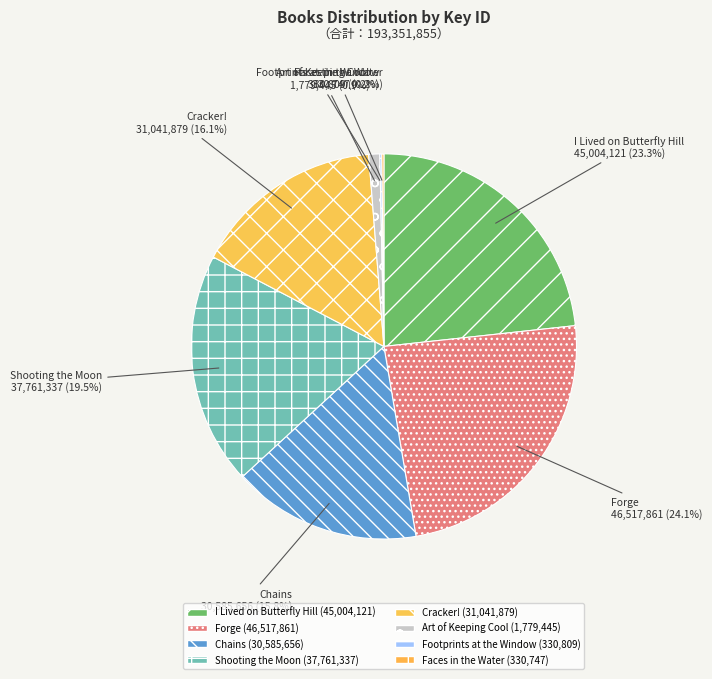

Is there any slice that represents more than half of the pie?

No